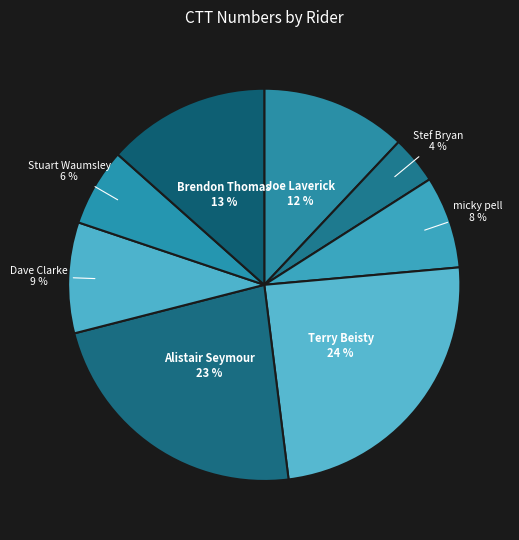

Approximately how many times larger is the value at Stuart Waumsley compared to Dave Clarke?

0.7